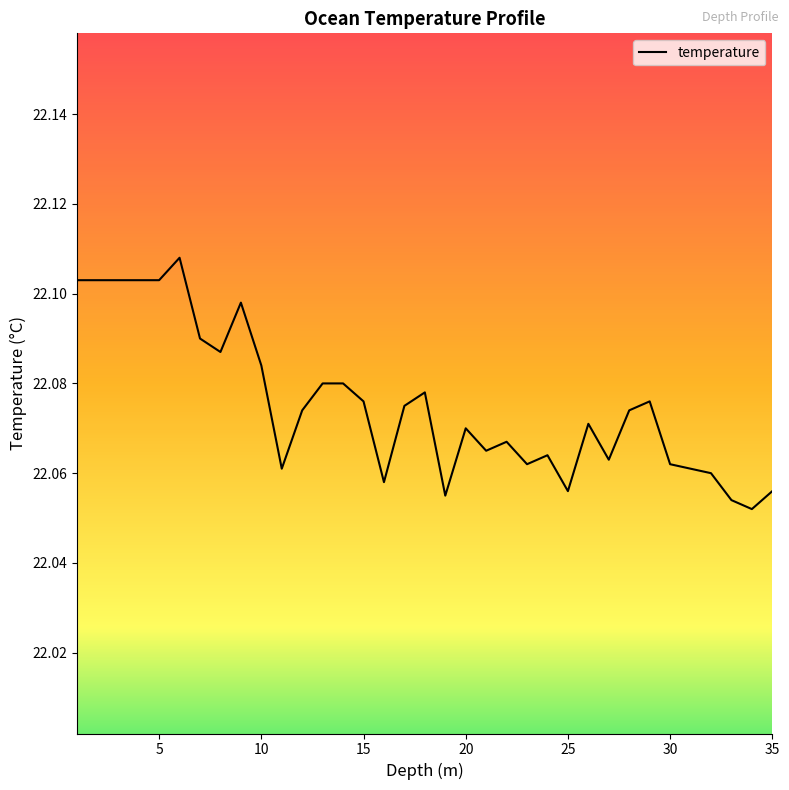

How many lines are shown in the chart?

1